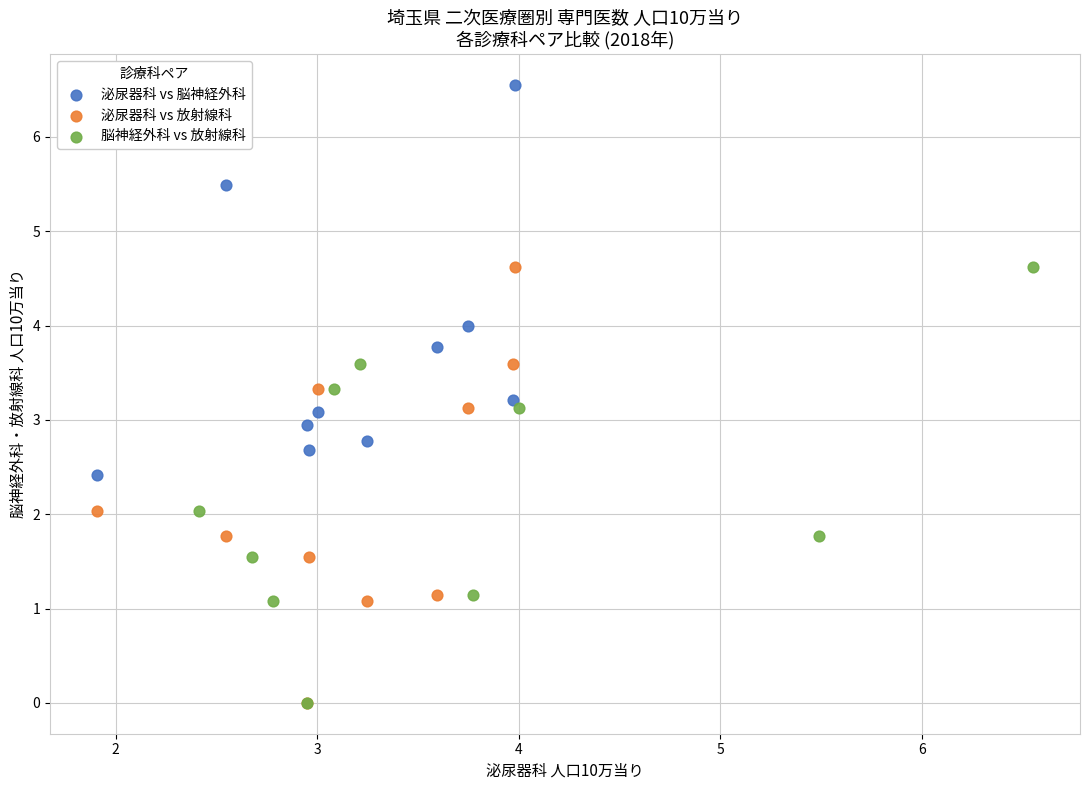

Which series reaches the maximum Y coordinate?

泌尿器科 vs 脳神経外科